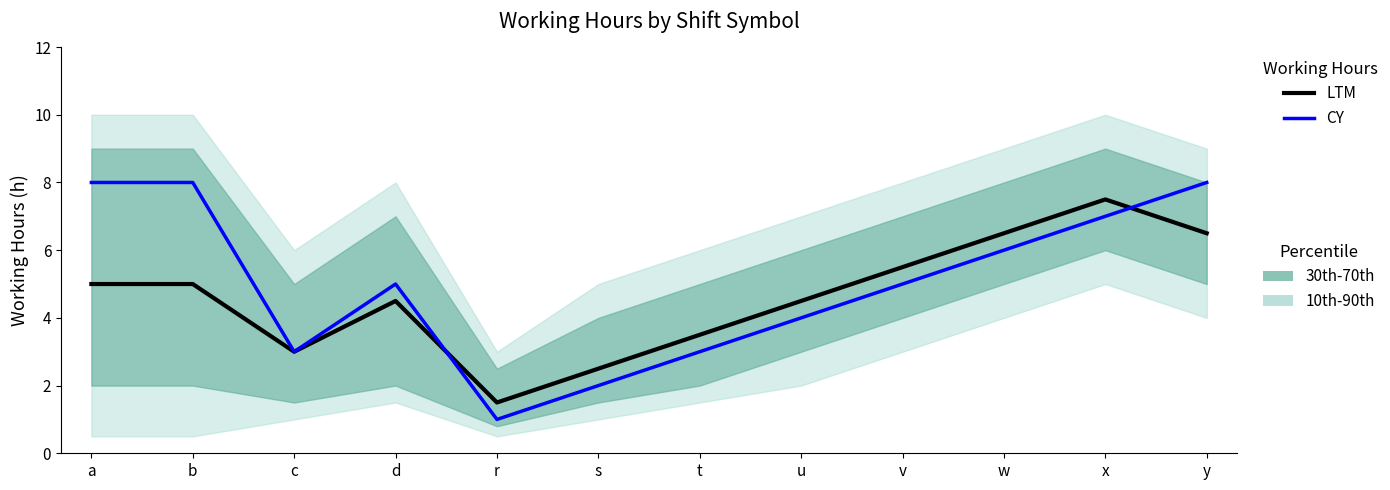

Between x and s, which is larger?

x